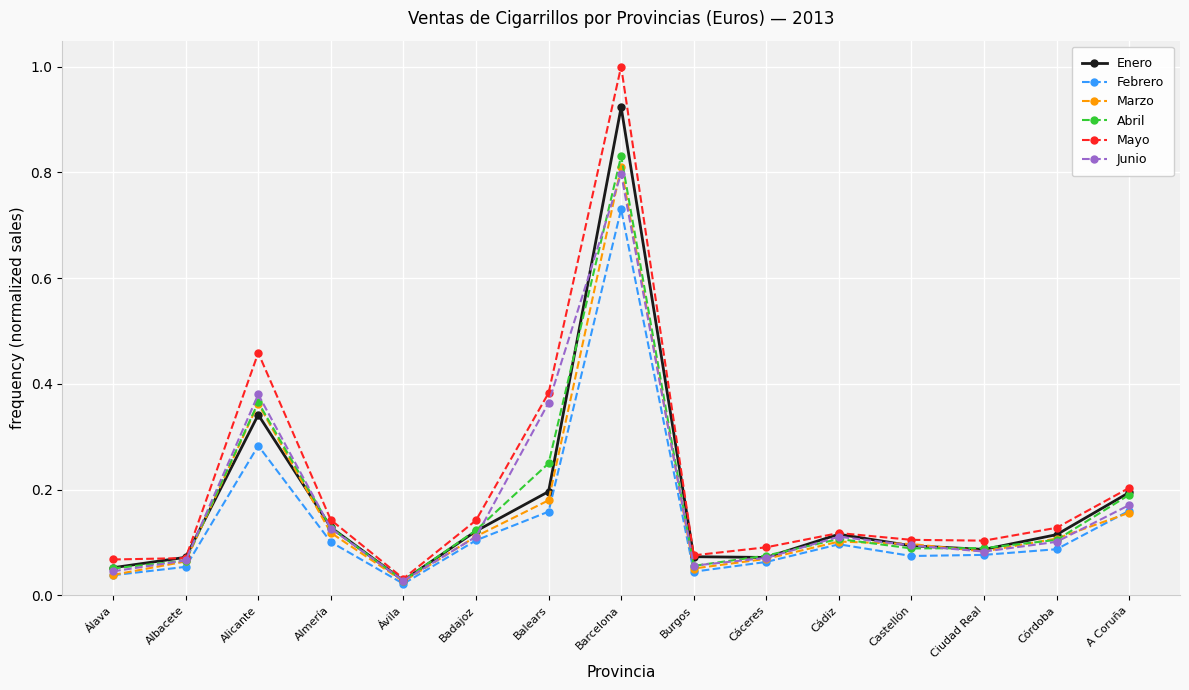

Does the chart display data point markers on the line(s)?

Yes